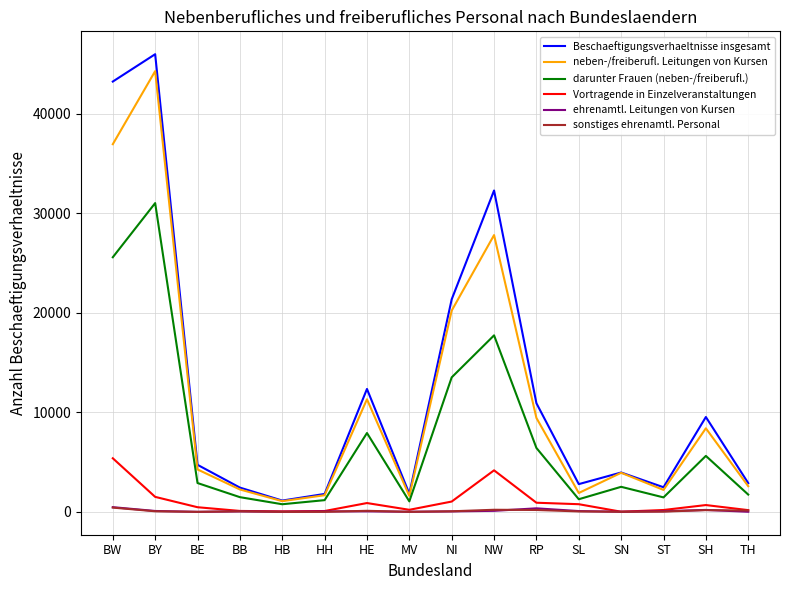

What is the difference between the second highest and minimum values in the darunter Frauen (neben-/freiberufl.) series?

24831